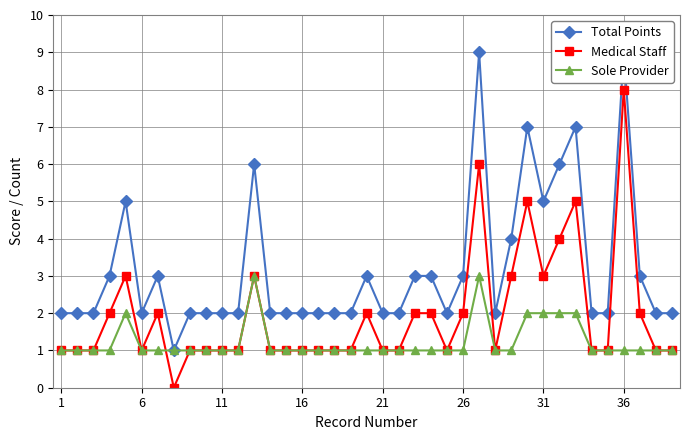

The Sole Provider series shows 1 at 1. True or false?

True